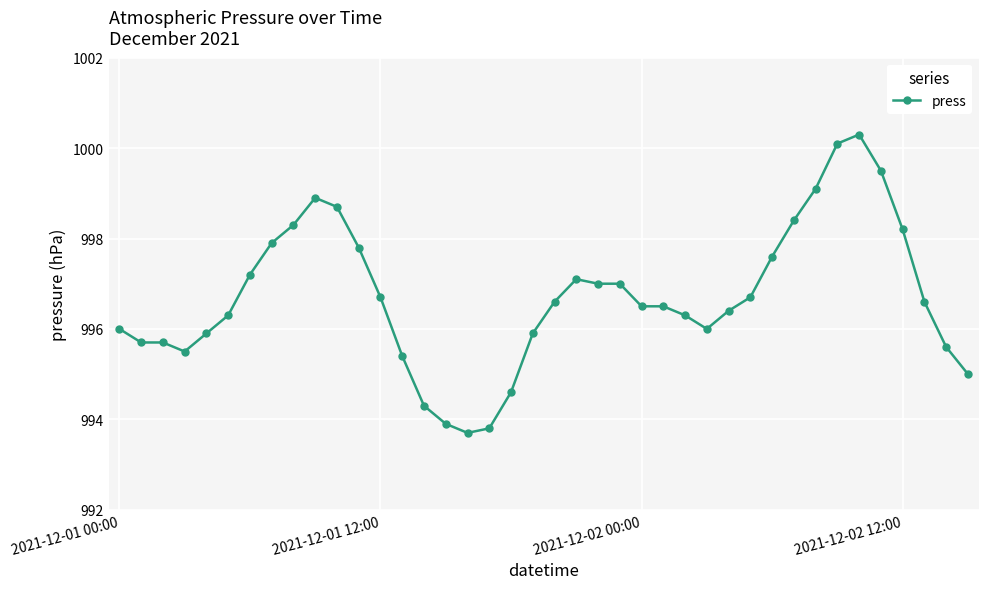

What is the value of the 27th point from the left?

996.3